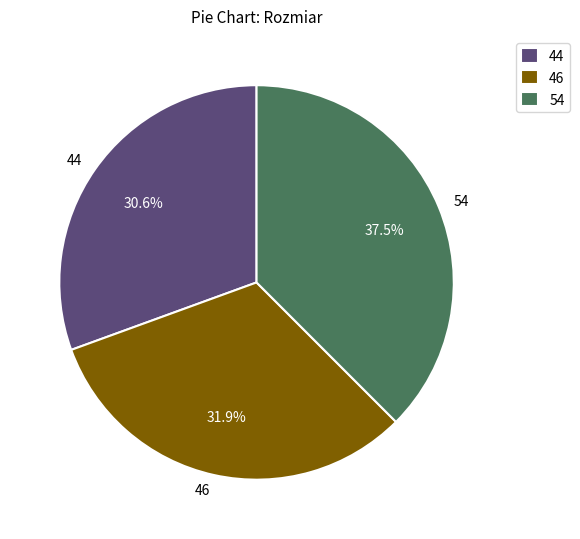

Combined, what portion of the pie is 46 and 44?

62.5%